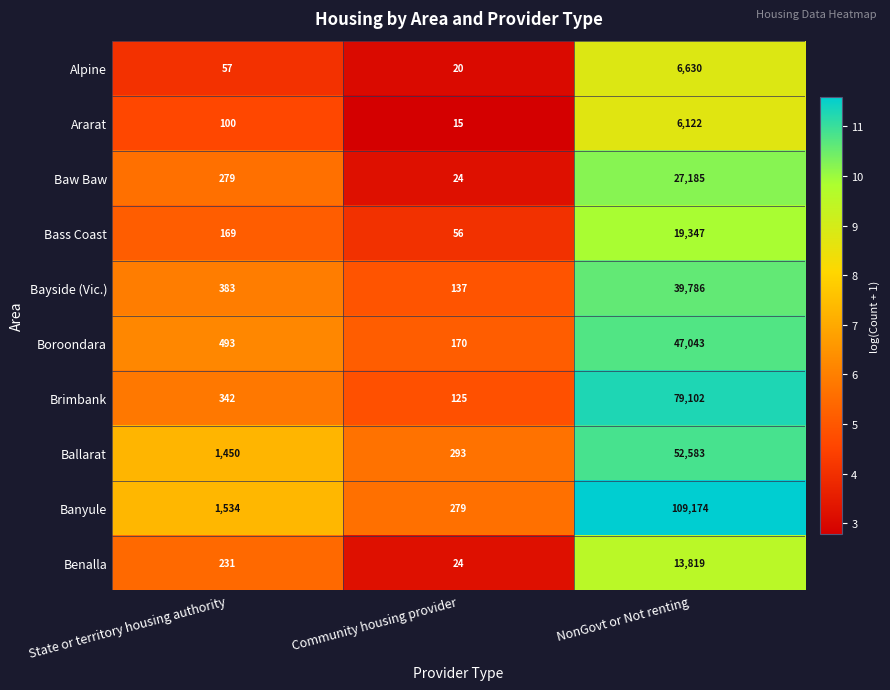

What is the difference between the second highest and minimum values in the Ballarat series?

1157